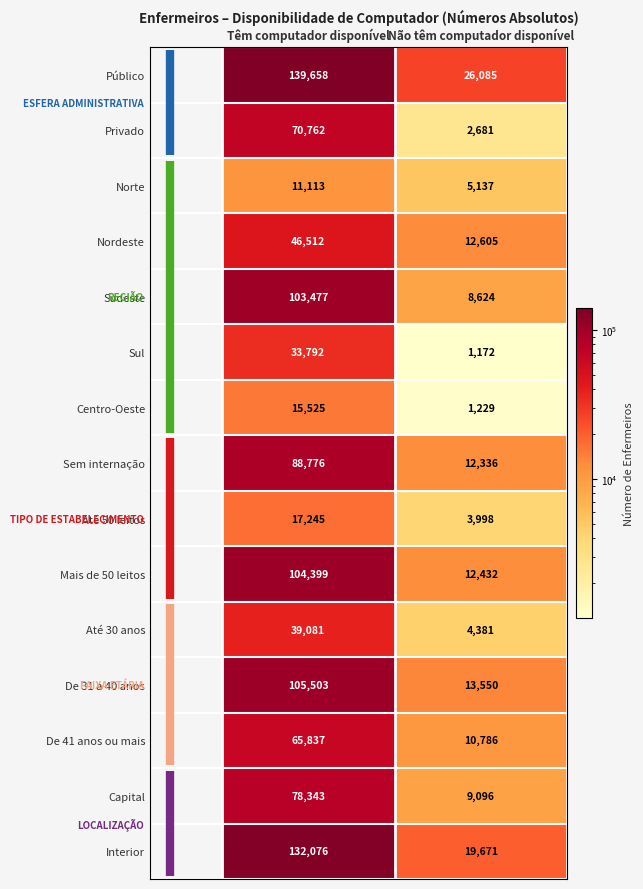

Between Têm computador disponível and Não têm computador disponível, which series saw the biggest shift?

Público